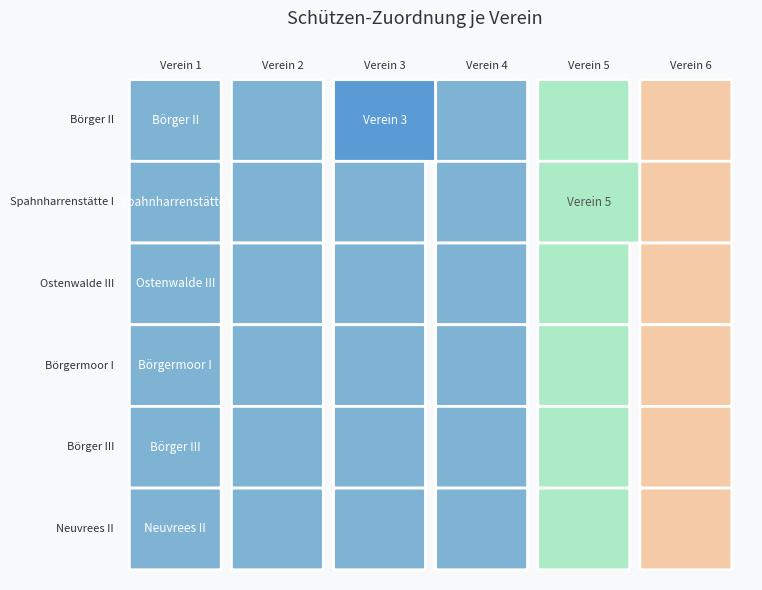

Which series has the largest range (max minus min)?

Börger II